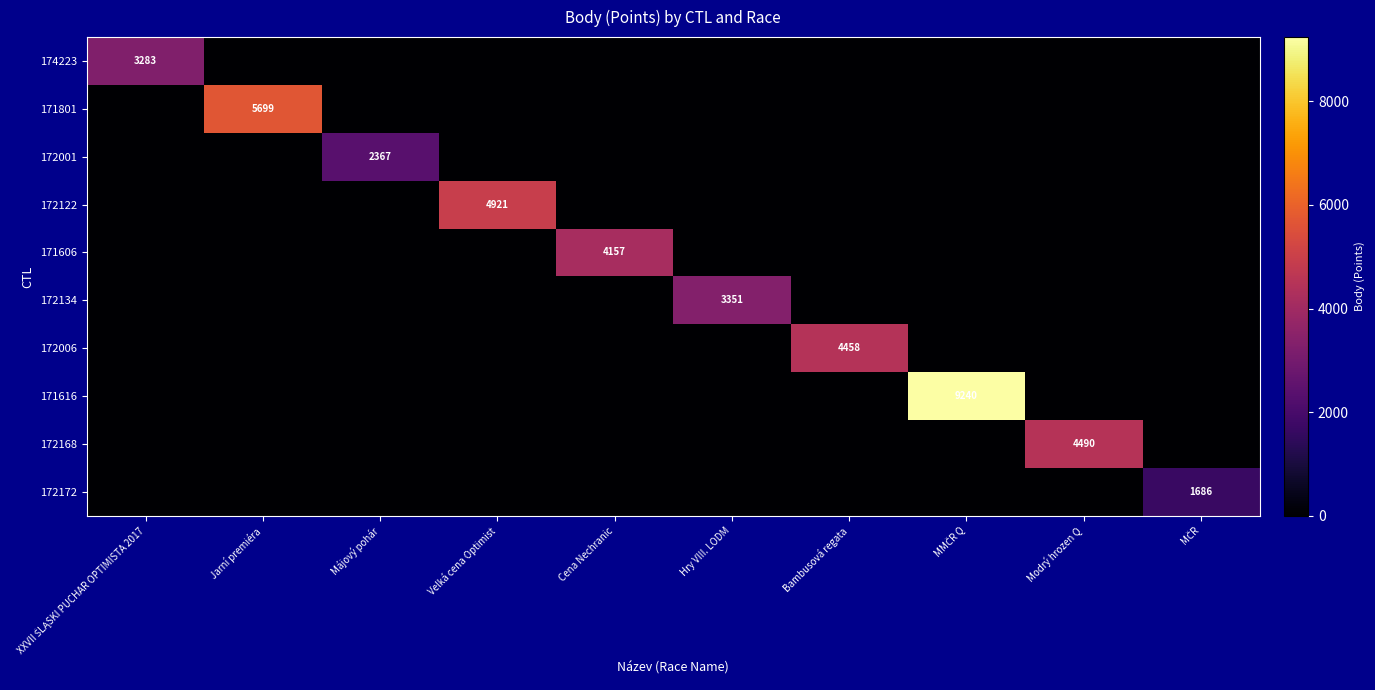

The value of 171801 at Jarní premiéra is 5699. True or false?

True